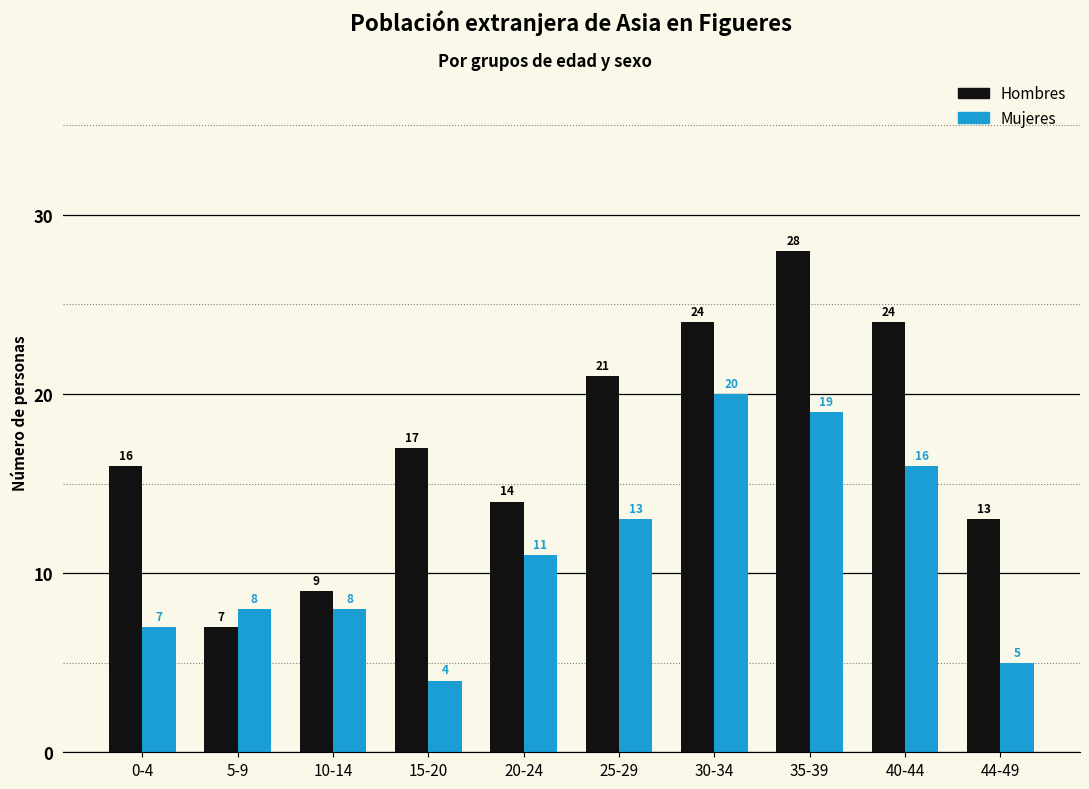

What is the label of the 1st bar from the left?

0-4